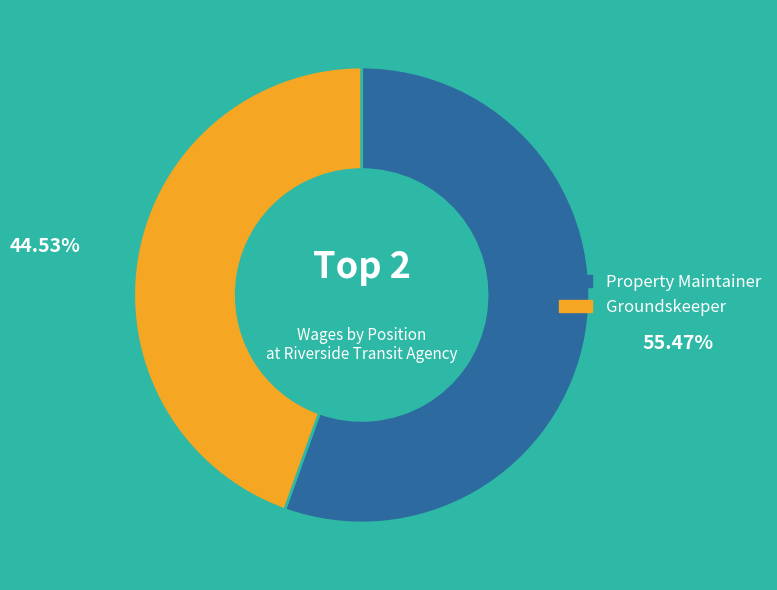

To the nearest percent, what is the difference between the largest and smallest slice percentages?

11%